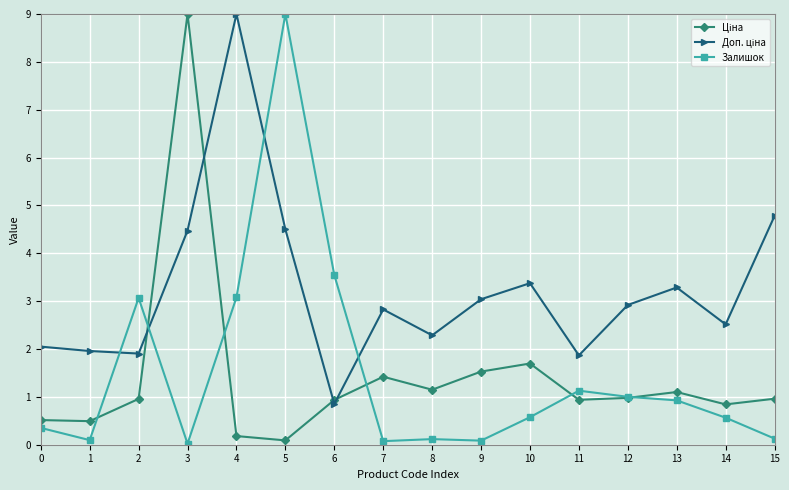

Does the chart have visible grid lines?

Yes